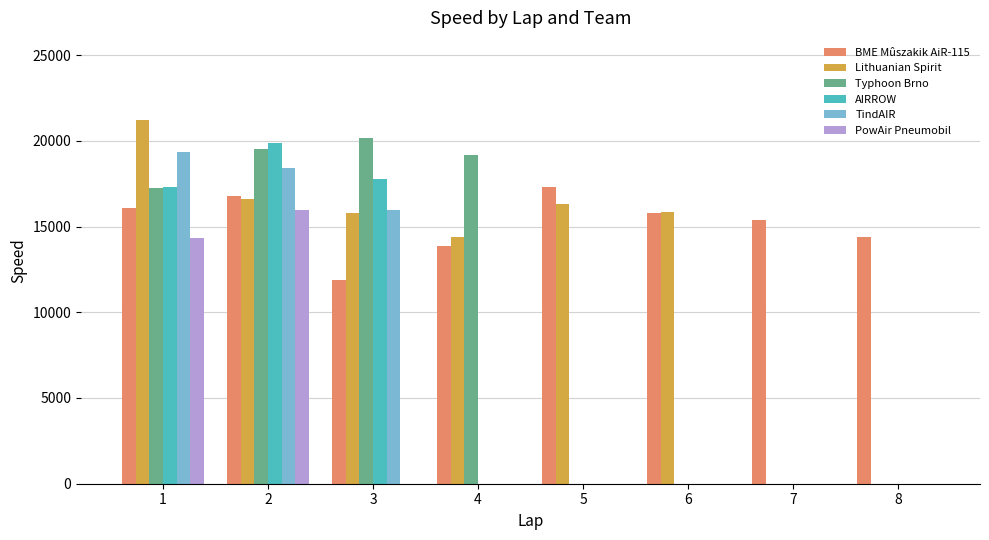

What is the sum of all AIRROW values?

54920